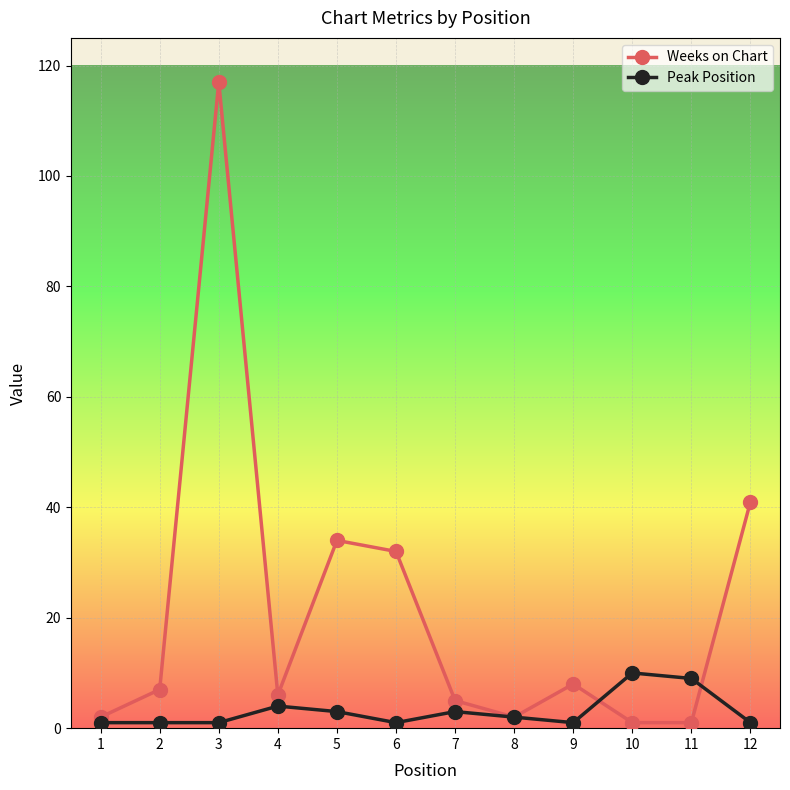

How many lines are shown in the chart?

2